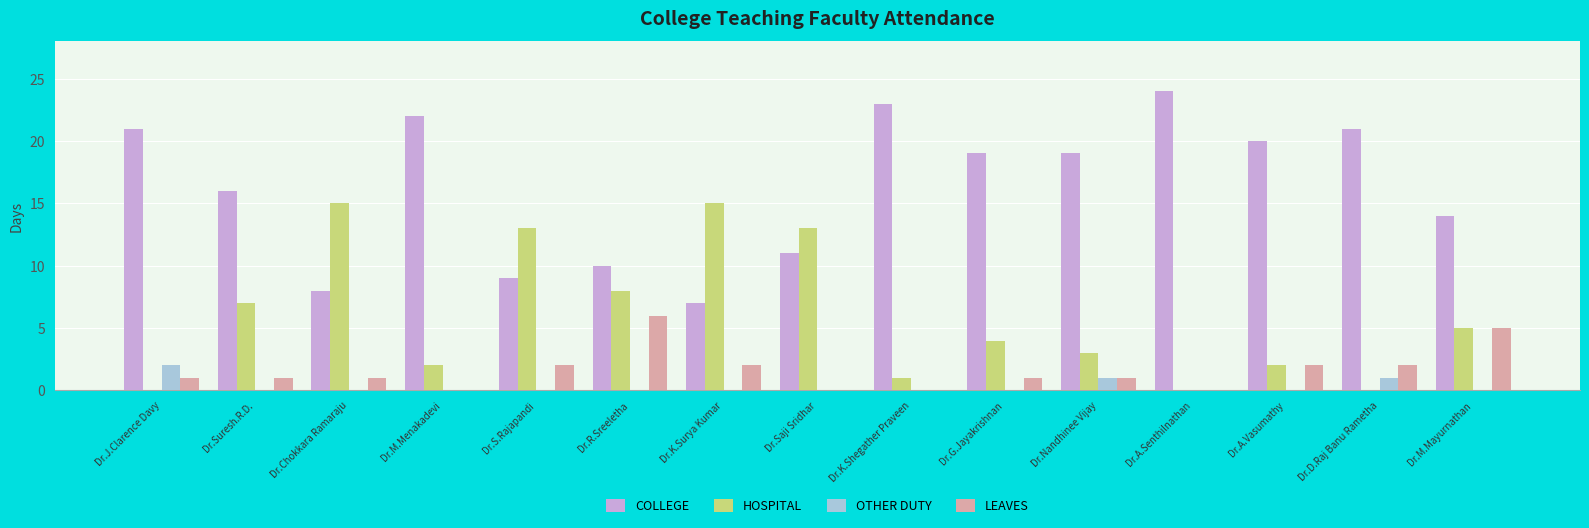

The value of OTHER DUTY at Dr.Suresh.R.D. is 1. True or false?

False